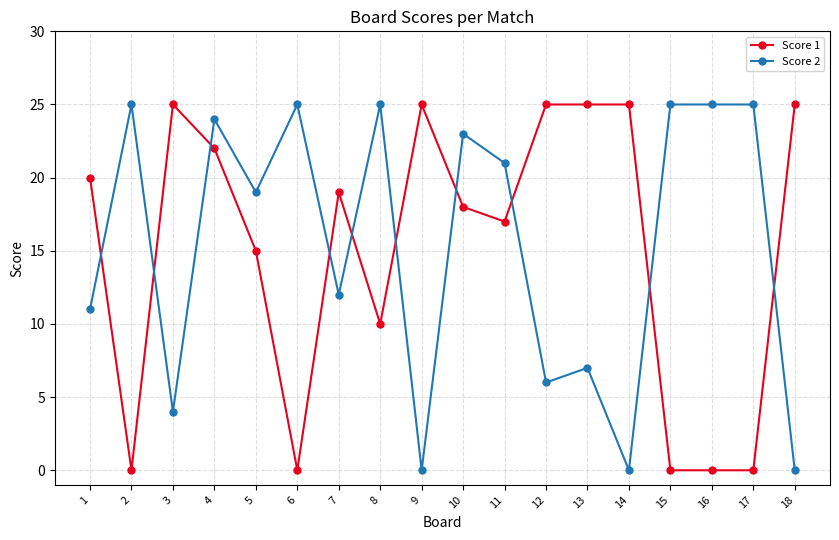

At which label is Score 1 closest to 12?

8